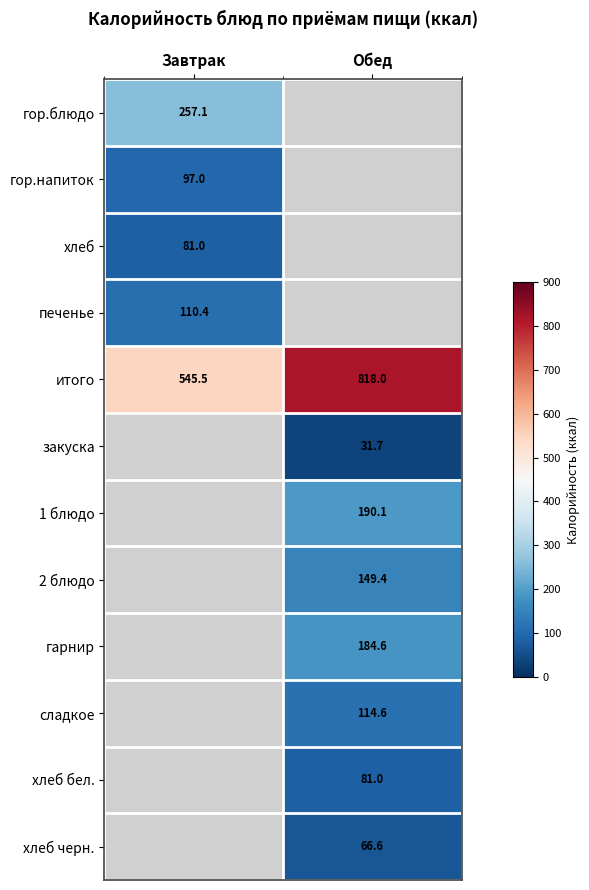

The value of гор.напиток at Завтрак is 65.3. True or false?

False